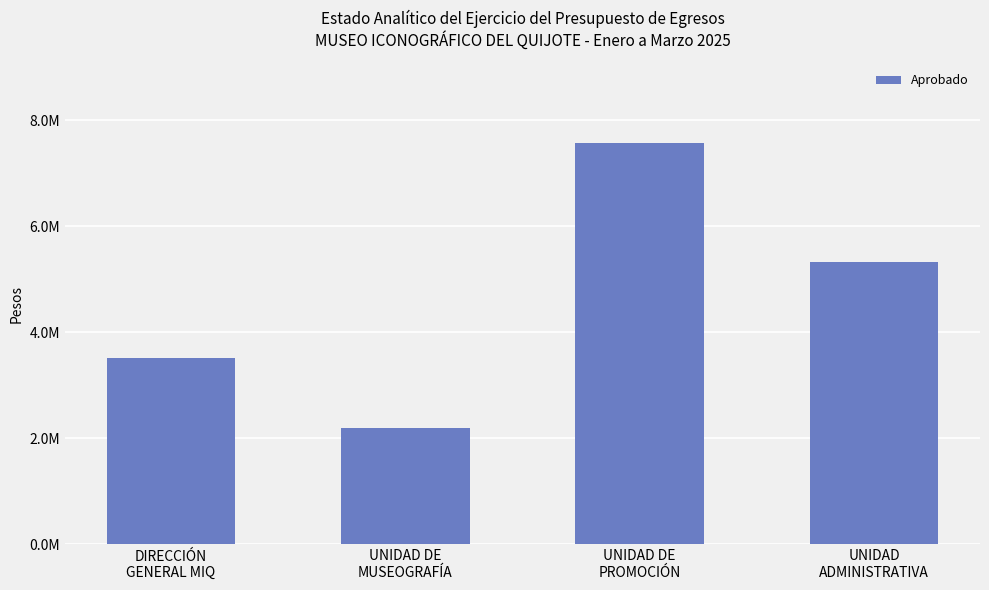

Are the bars grouped side by side (vs. stacked)?

No